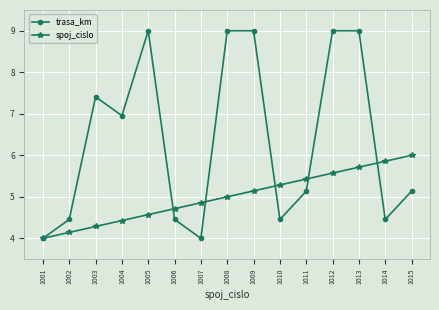

True or false: spoj_cislo and trasa_km intersect in this chart.

True